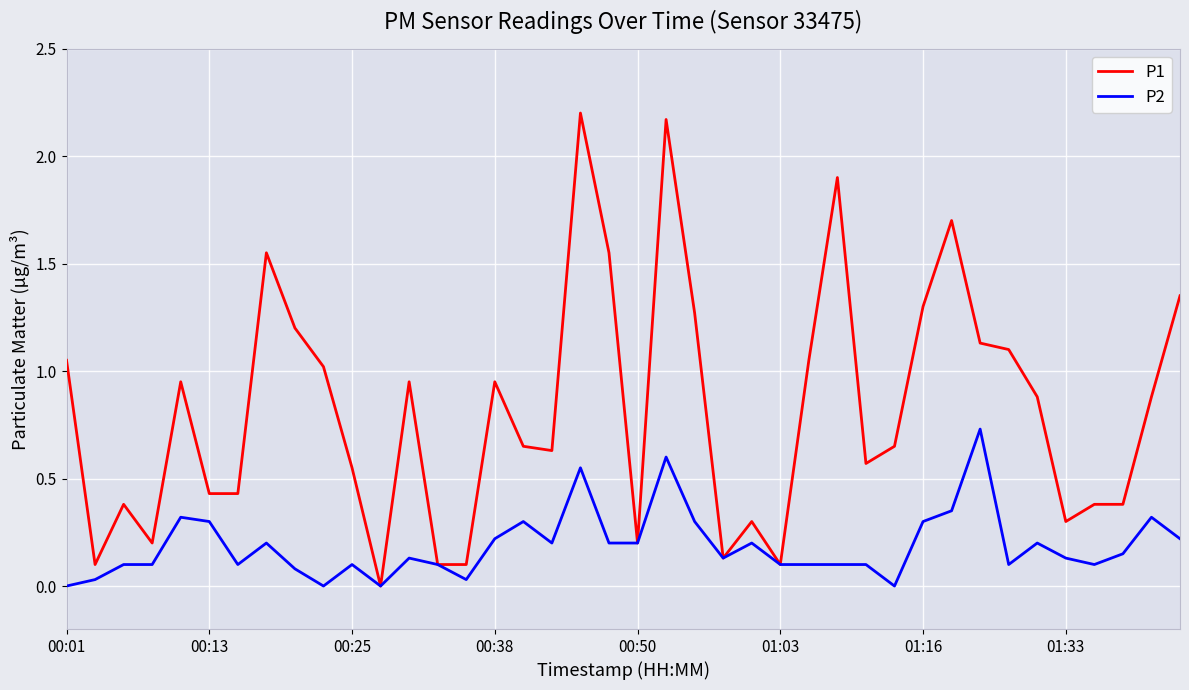

Which series has the largest total across all categories?

P1